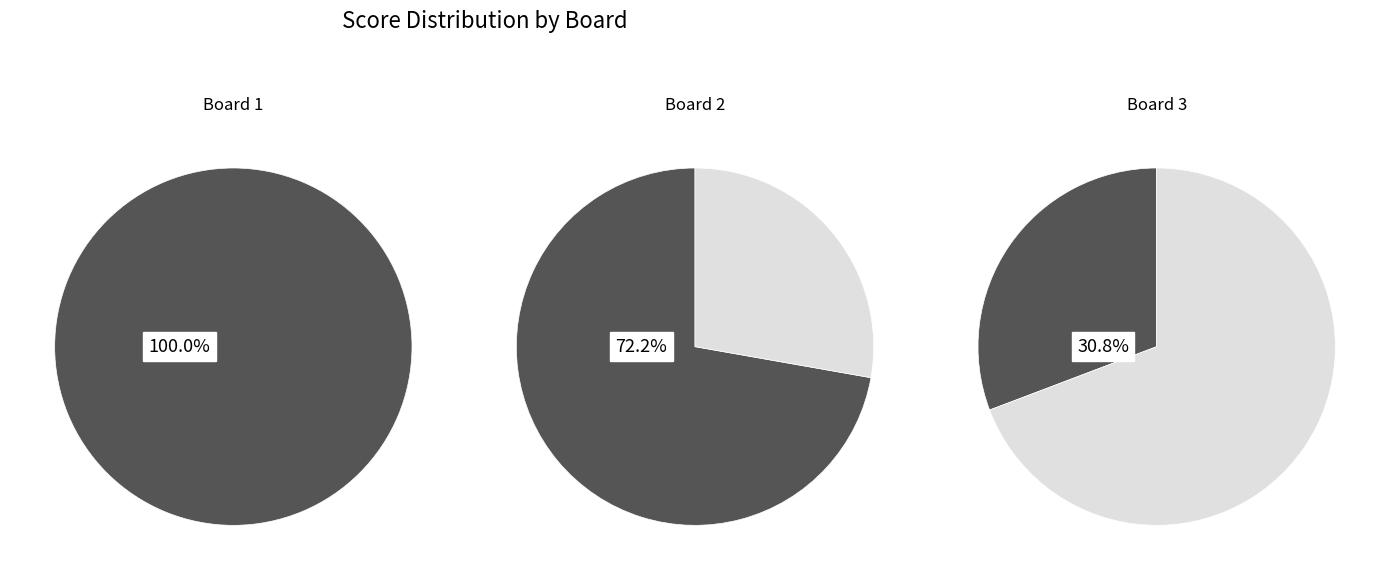

Is there a majority slice in this chart?

Yes